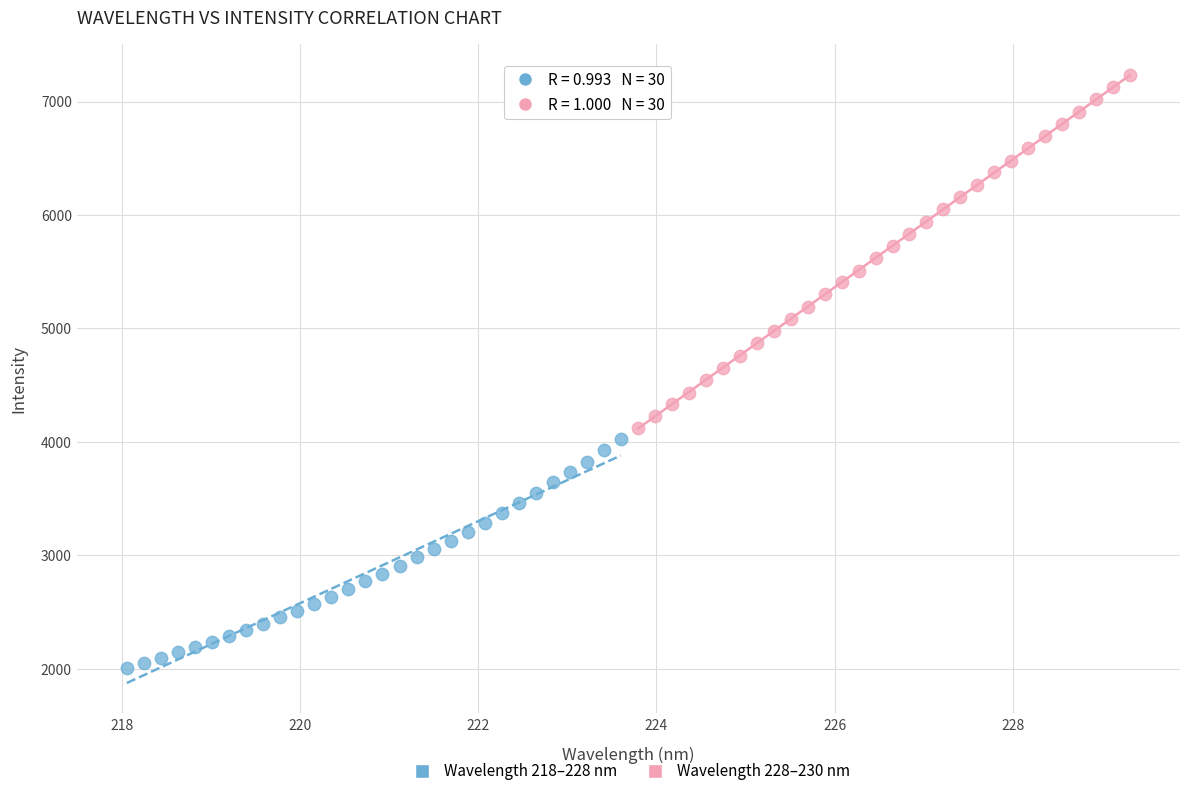

Which series has the widest spread of Y values?

Wavelength 228–230 nm